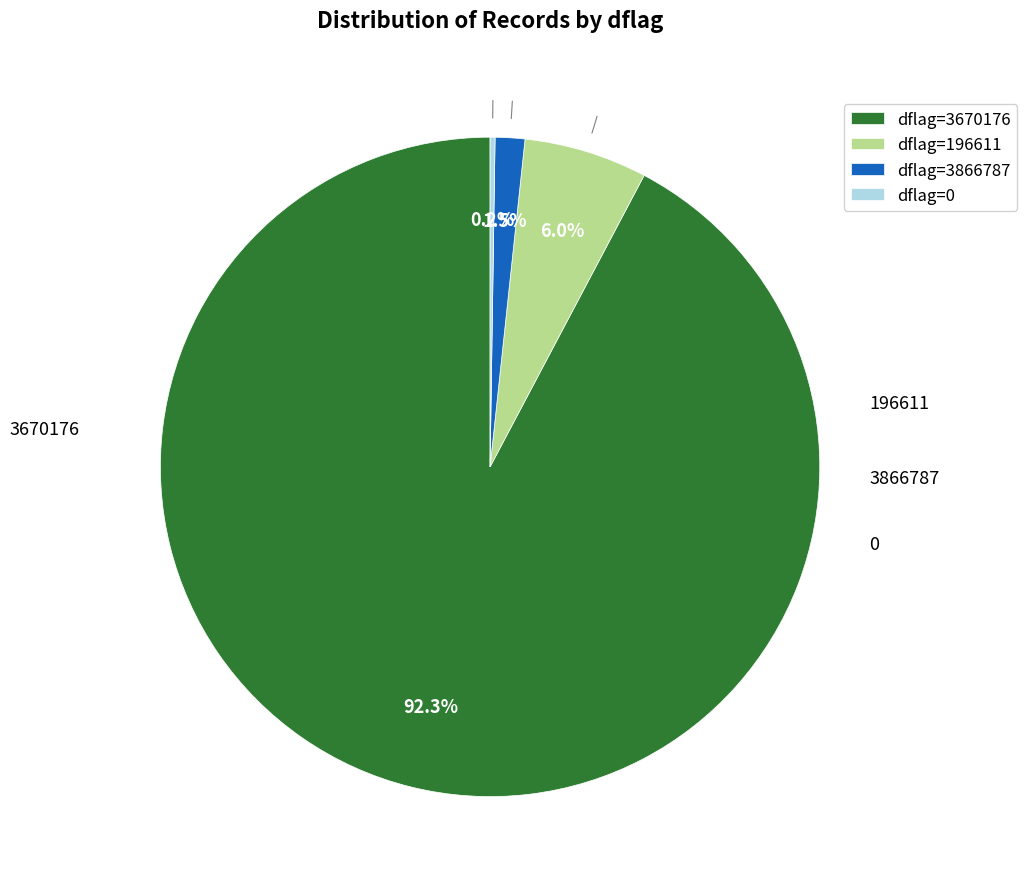

Between dflag=196611 and dflag=3670176, which is larger?

dflag=3670176